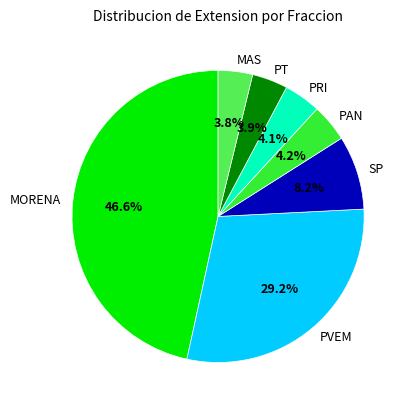

Is it true that MAS is 4% of the pie?

True